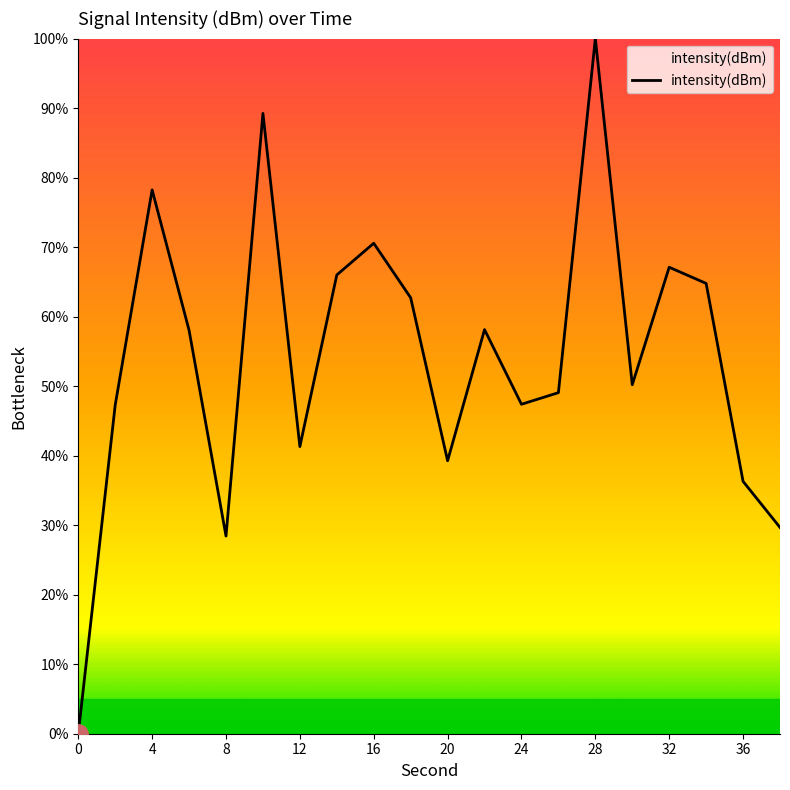

What is the maximum value shown in the chart?

100.0